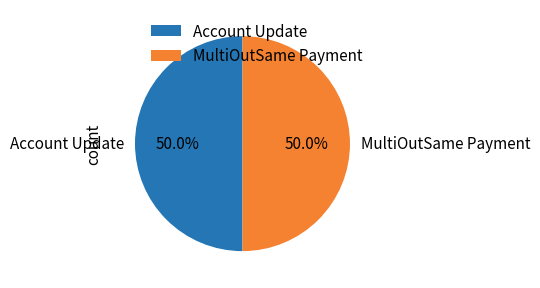

Approximately how many times larger is the value at MultiOutSame Payment compared to Account Update?

1.0